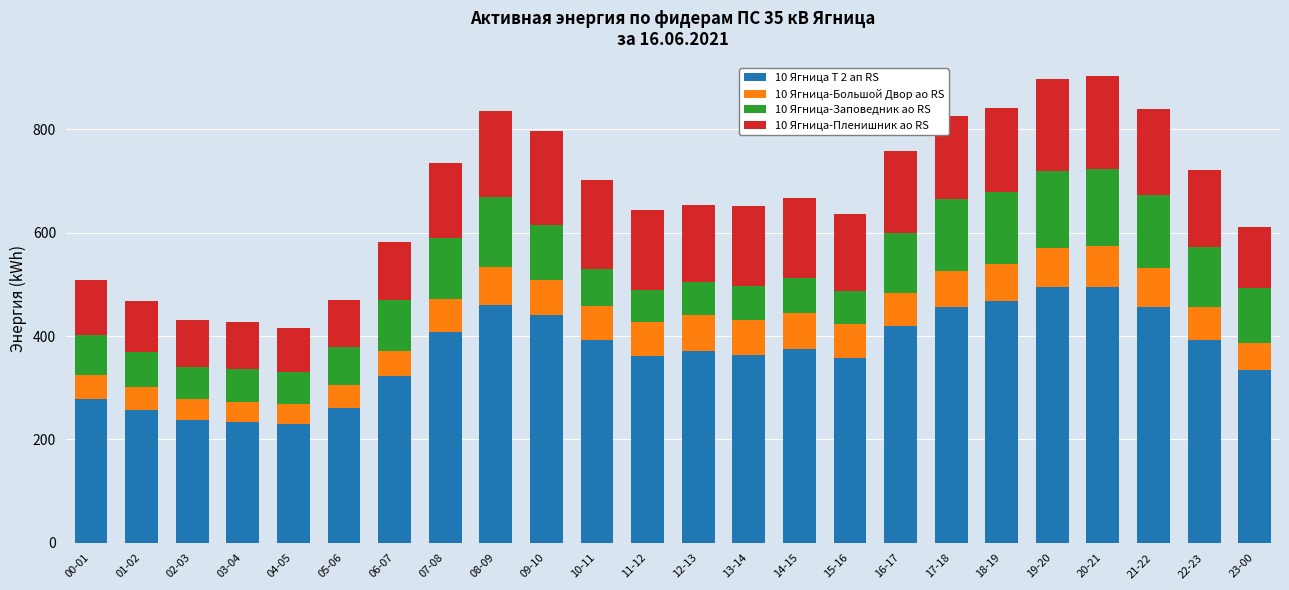

What is the maximum value for 10 Ягница Т 2 ап RS?

495.6